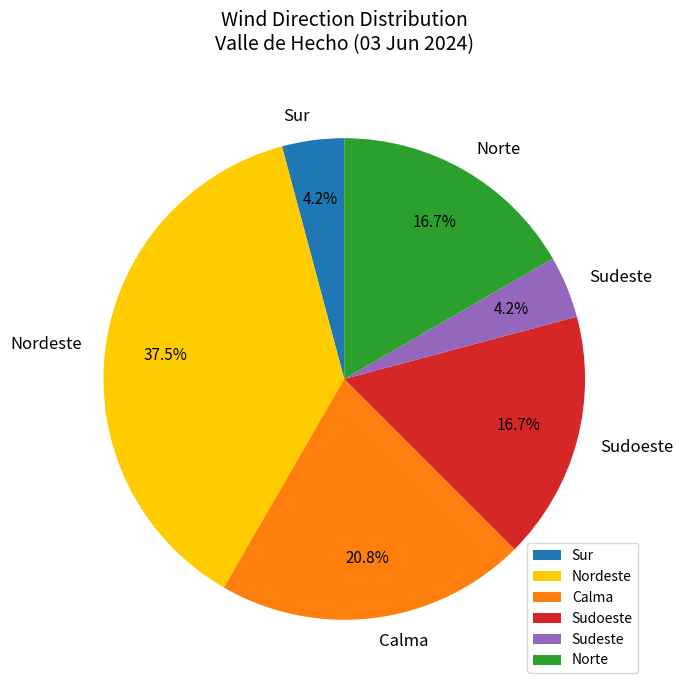

Is there any slice that represents more than half of the pie?

No